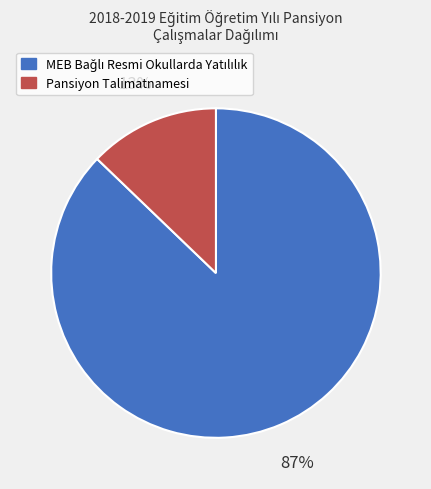

Count the number of slices in the pie.

2